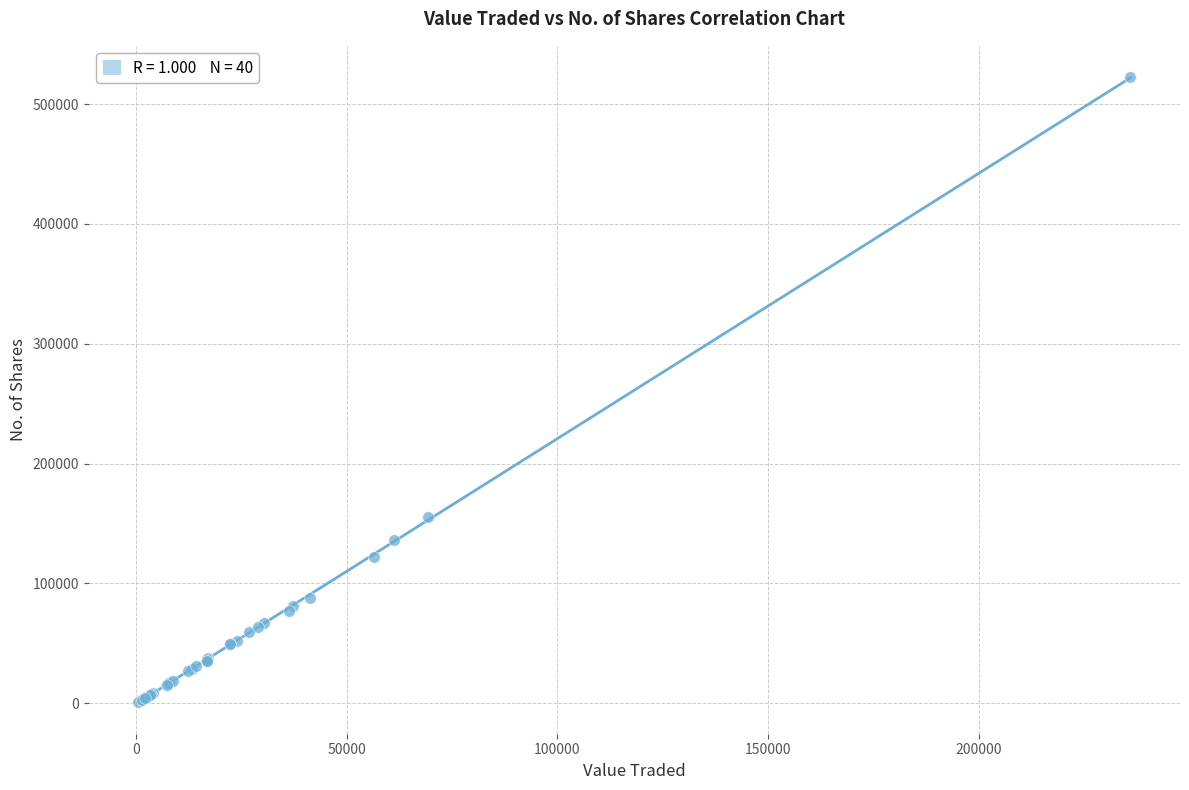

What Y value in the scatter plot is closest to 261752?

155096